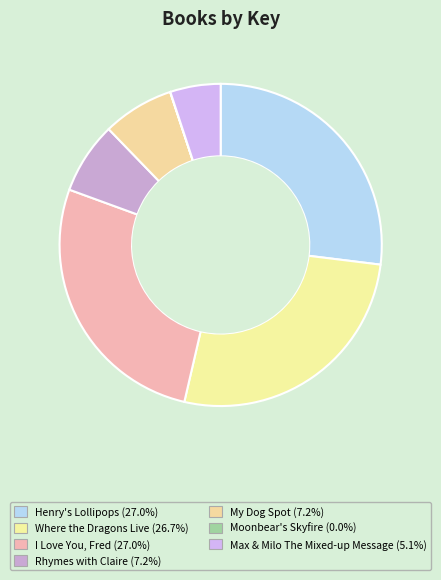

To the nearest percent, what portion does Henry's Lollipops represent?

27%